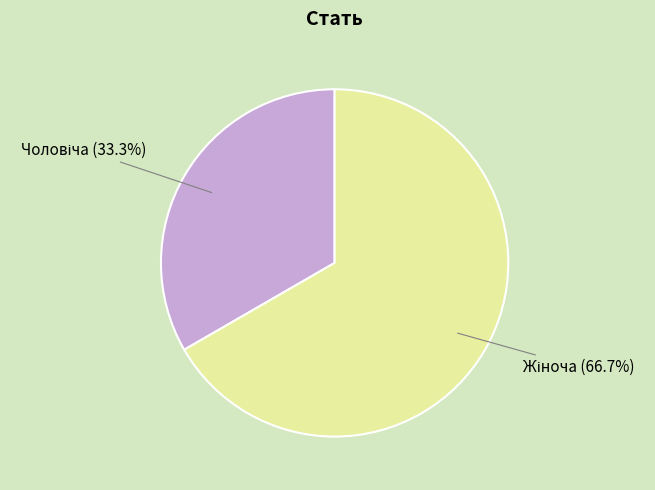

To the nearest percent, what percentage of the pie is Чоловіча?

33%